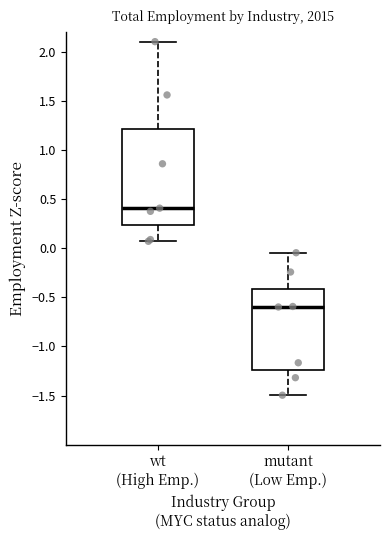

Which box's median line is the highest?

wt (High Emp.)